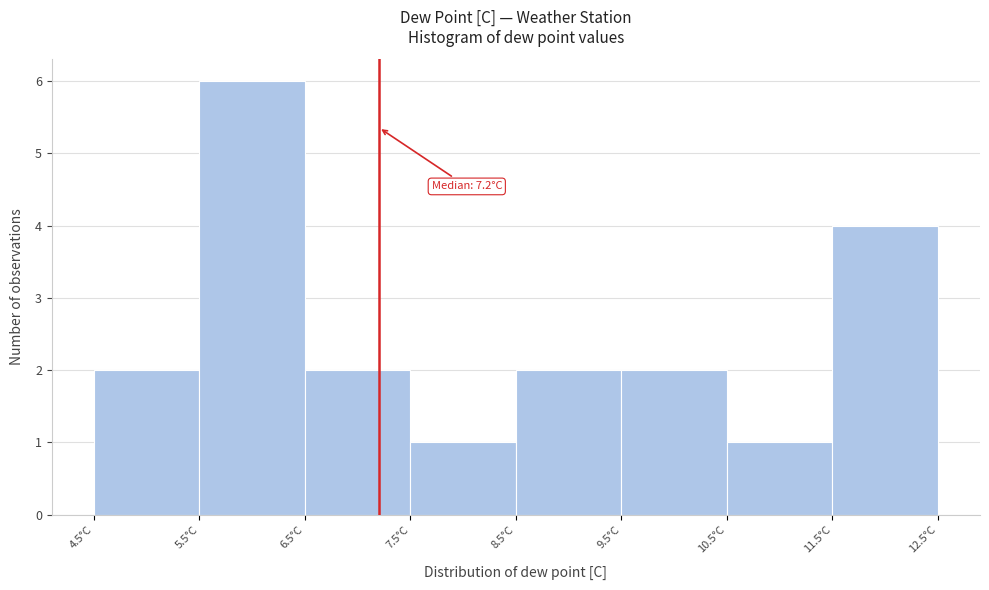

Which range on the x-axis has the tallest bar?

5.5 to 6.5